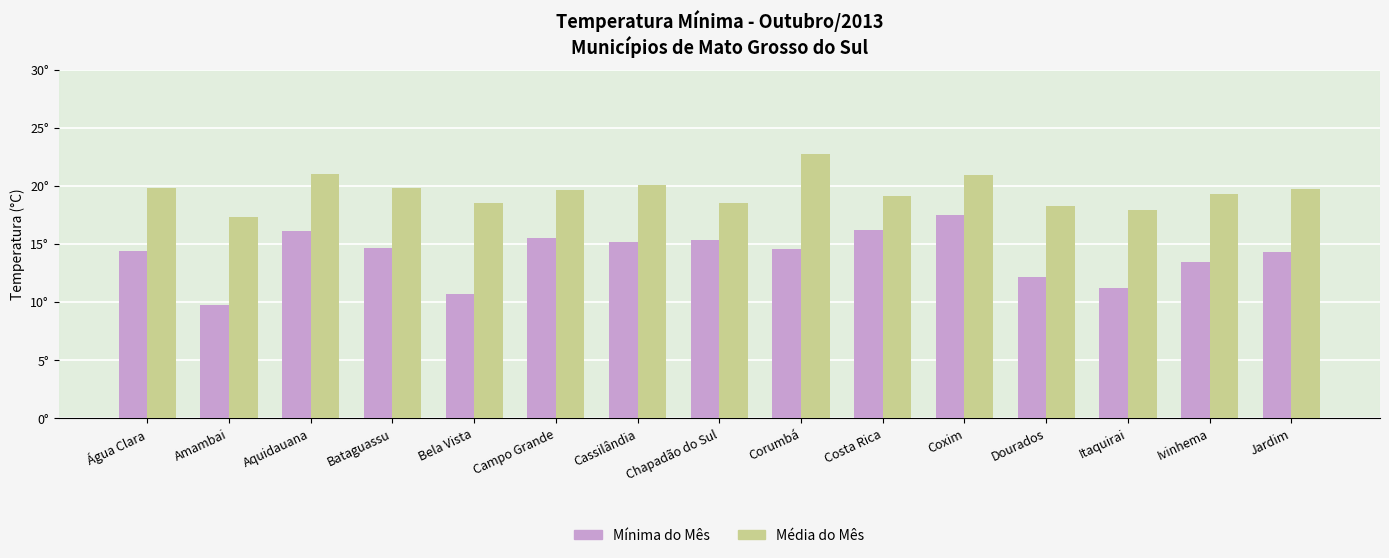

What is the label of the 13th bar from the right?

Aquidauana